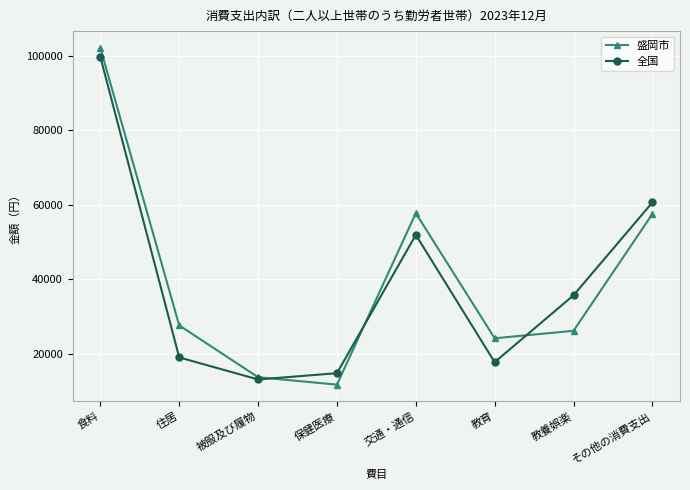

What is the label of the 6th point from the left?

教育